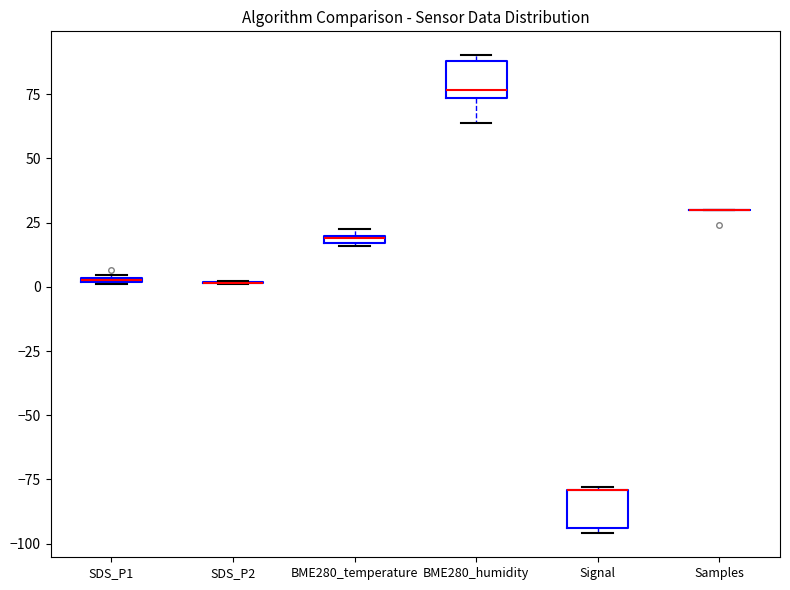

Where is the lower edge of the box for BME280_temperature on the y-axis? The values are not printed on the chart, so give them approximately, as read against the axis.

15